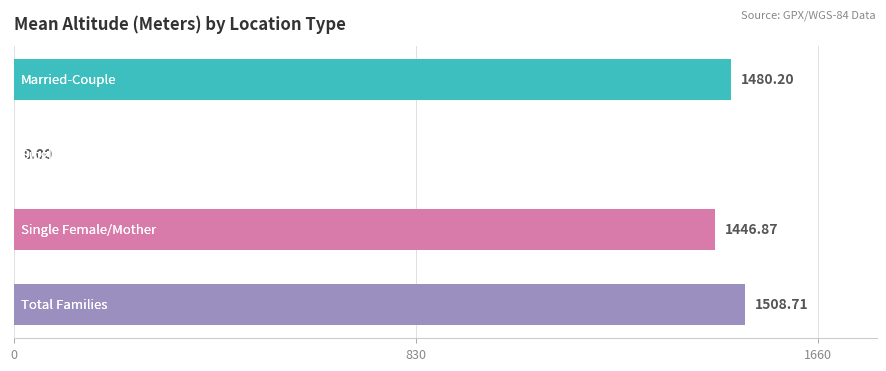

What is the sum of all values?

4435.8